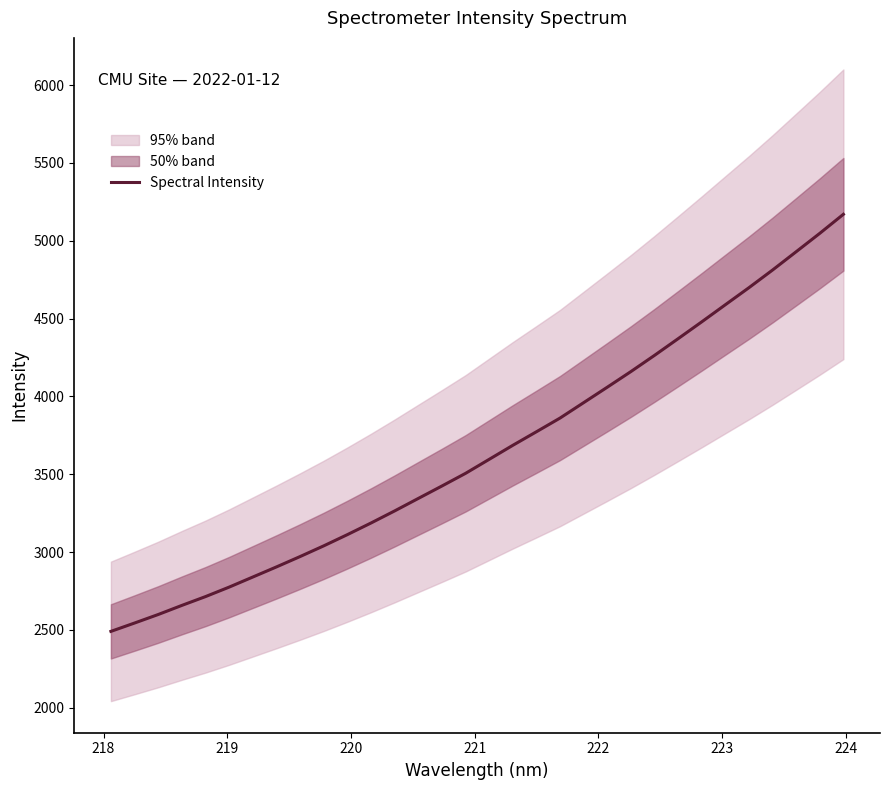

What is the maximum value for Spectral Intensity?

5170.1